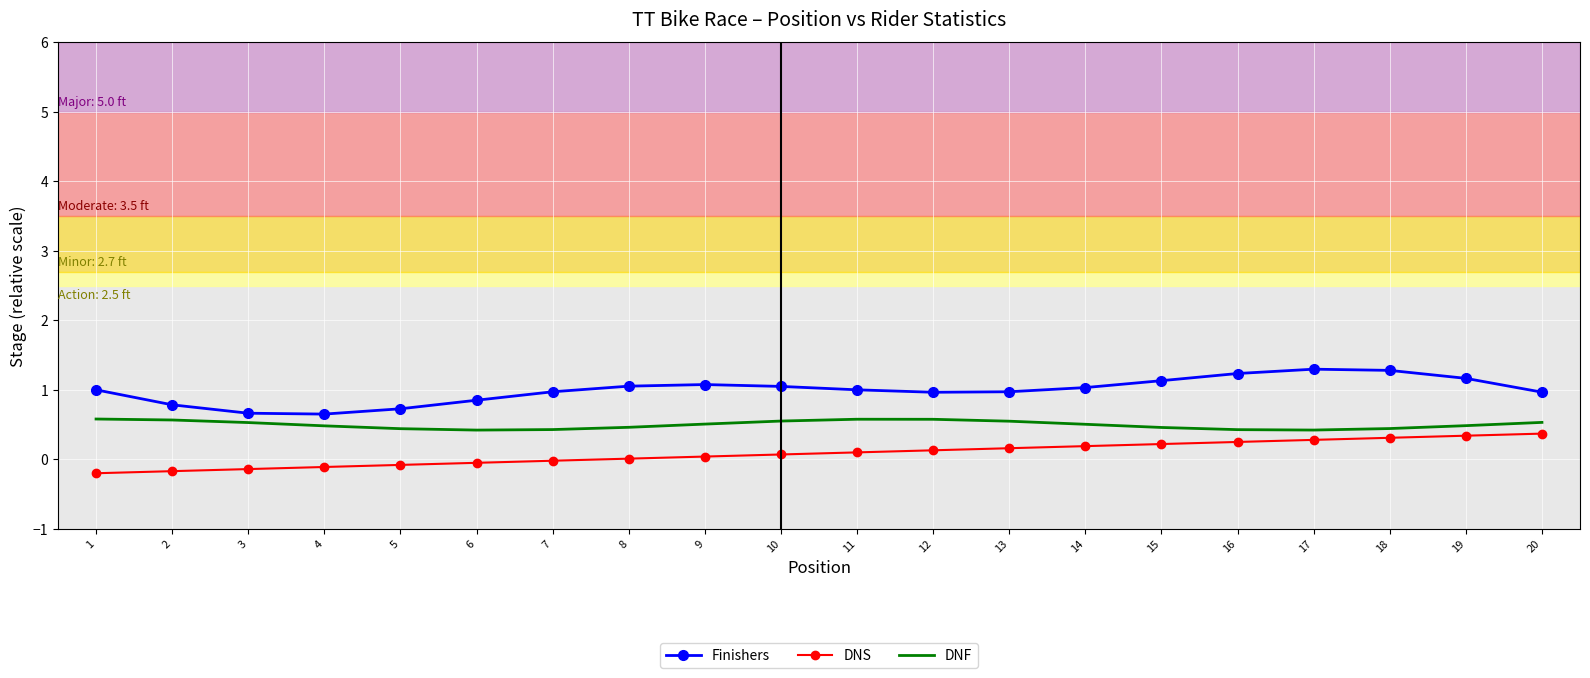

What is the lowest value of the DNF series?

0.4